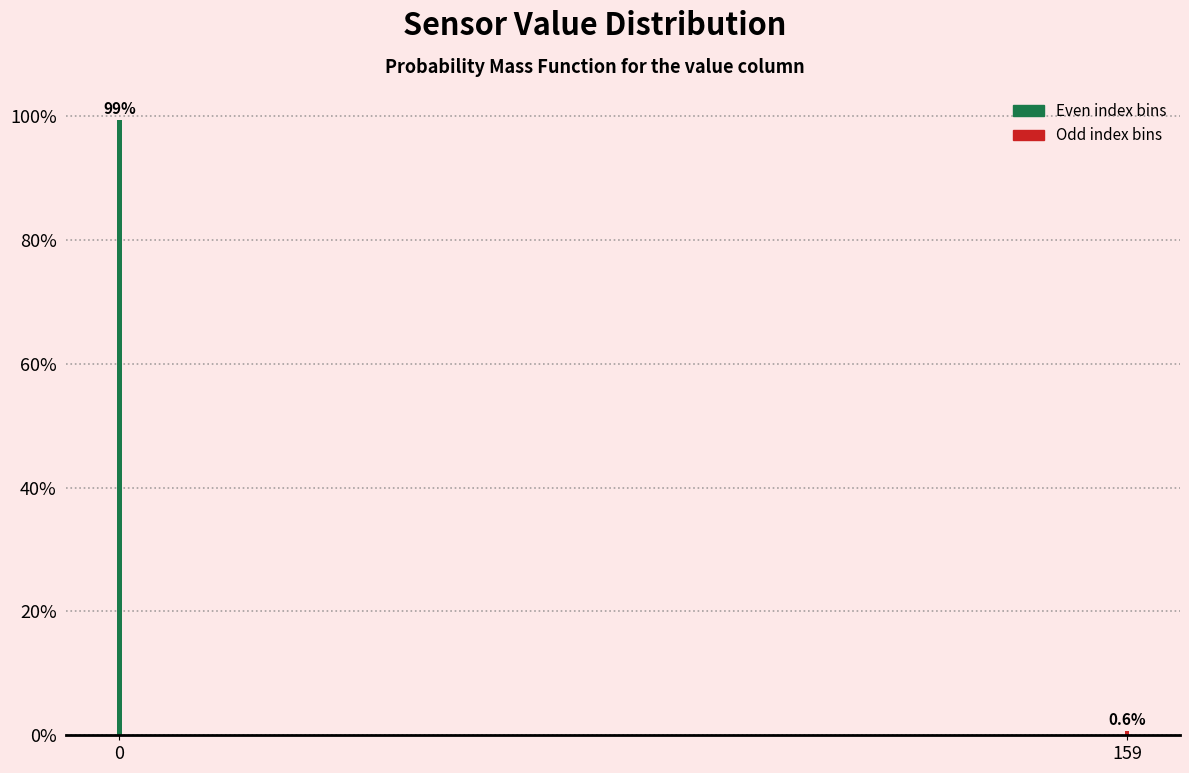

Reading left to right, transcribe all the data shown in this chart.

99.4	0.6